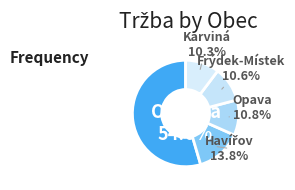

Between Opava and Ostrava, which is larger?

Ostrava